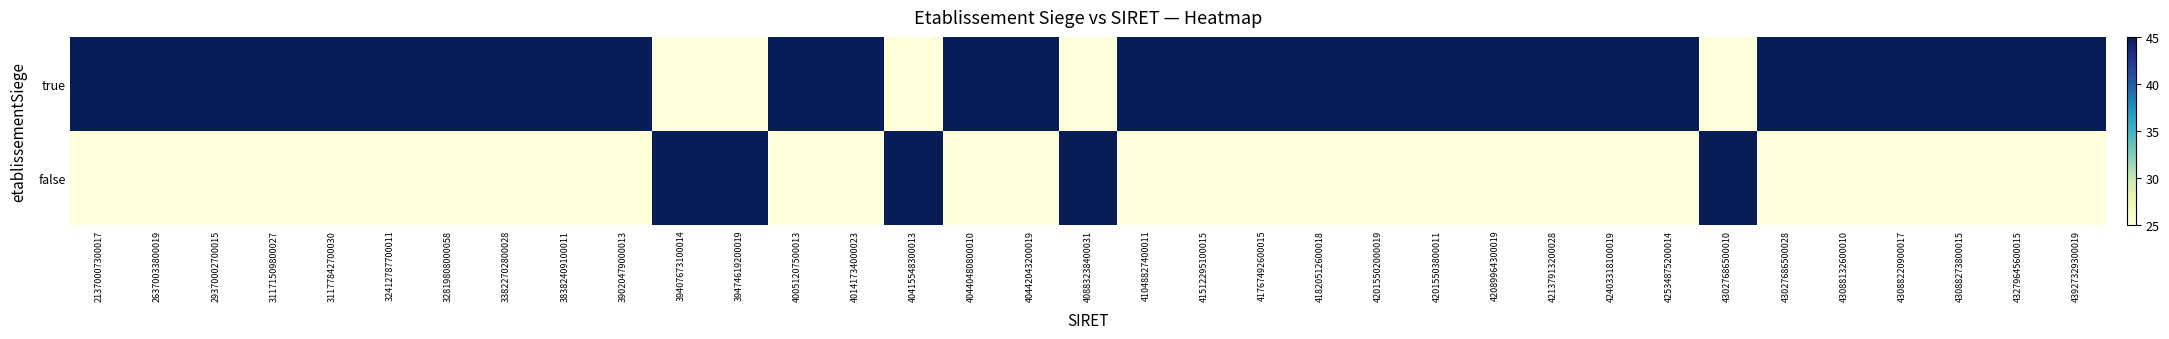

What is the minimum value shown in the chart?

25